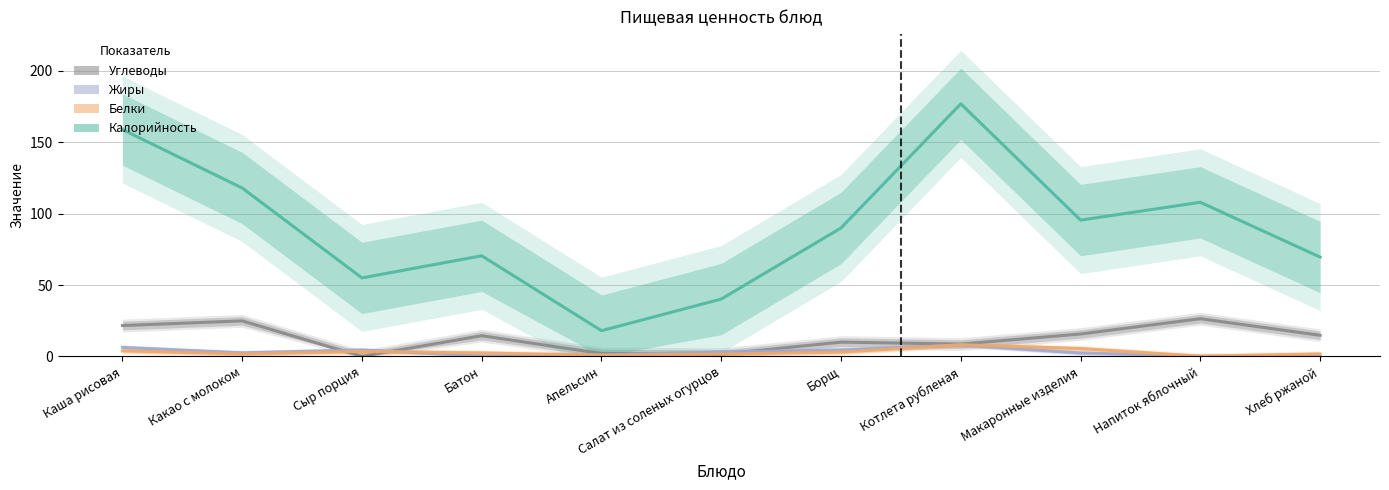

At which label does Углеводы first exceed 14?

Каша рисовая